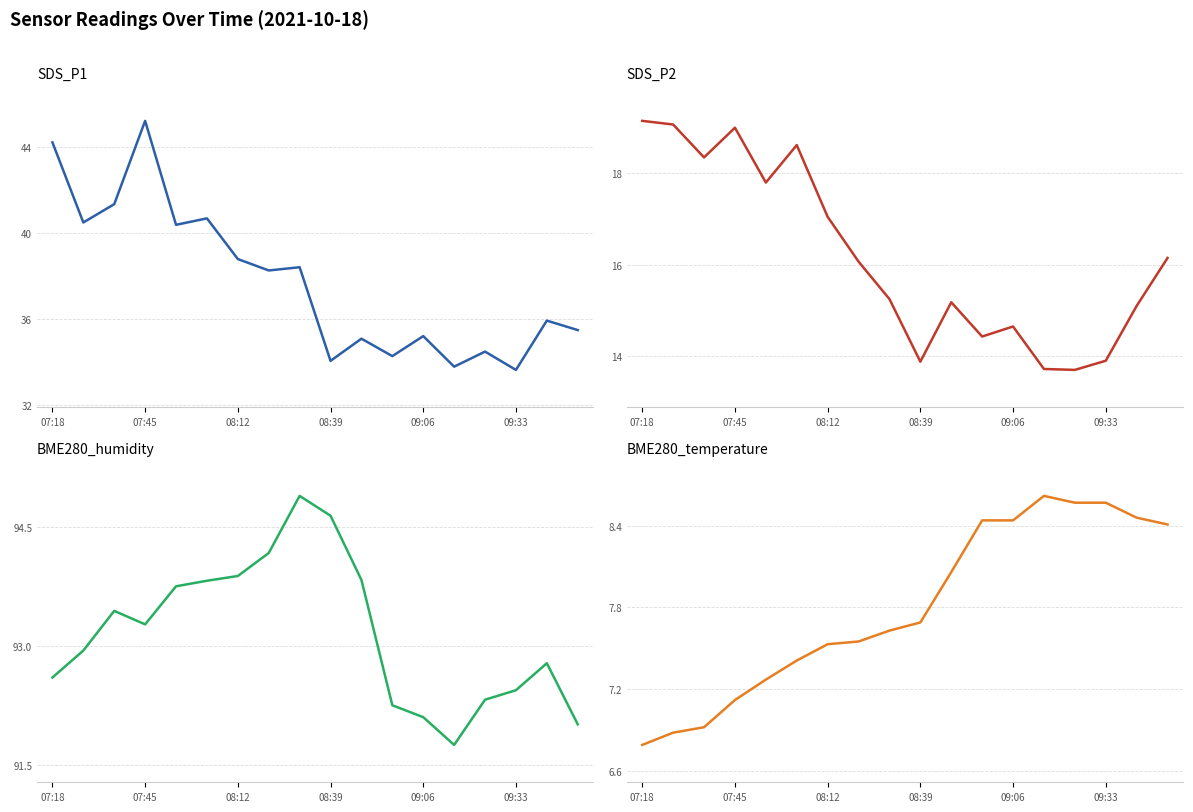

True or false: SDS_P2 and BME280_temperature intersect in this chart.

False